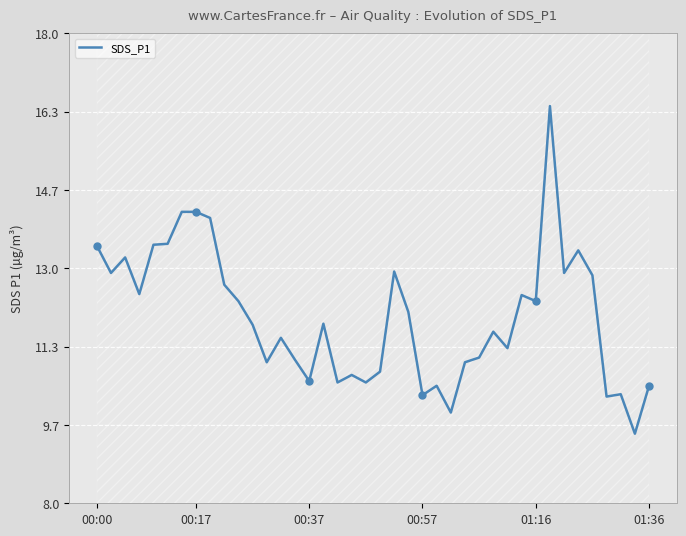

What is the lowest value of the SDS_P1 series?

9.5